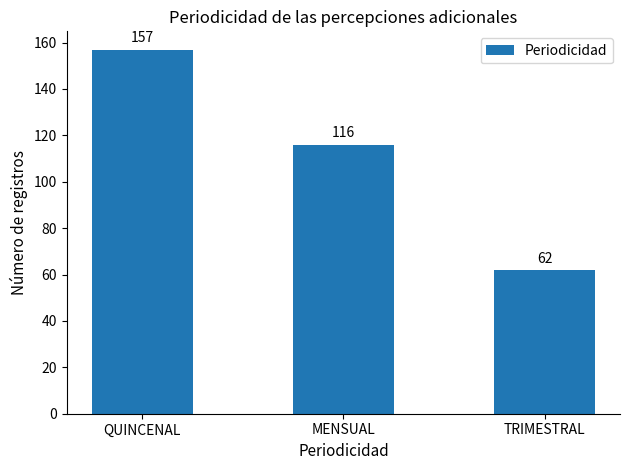

How many data points are less than 116?

1